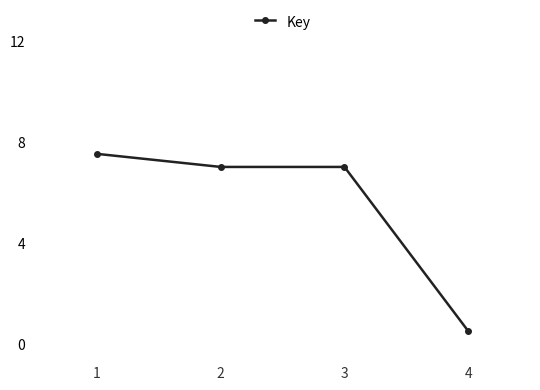

Is it true that the value at 2 is 9.9?

False